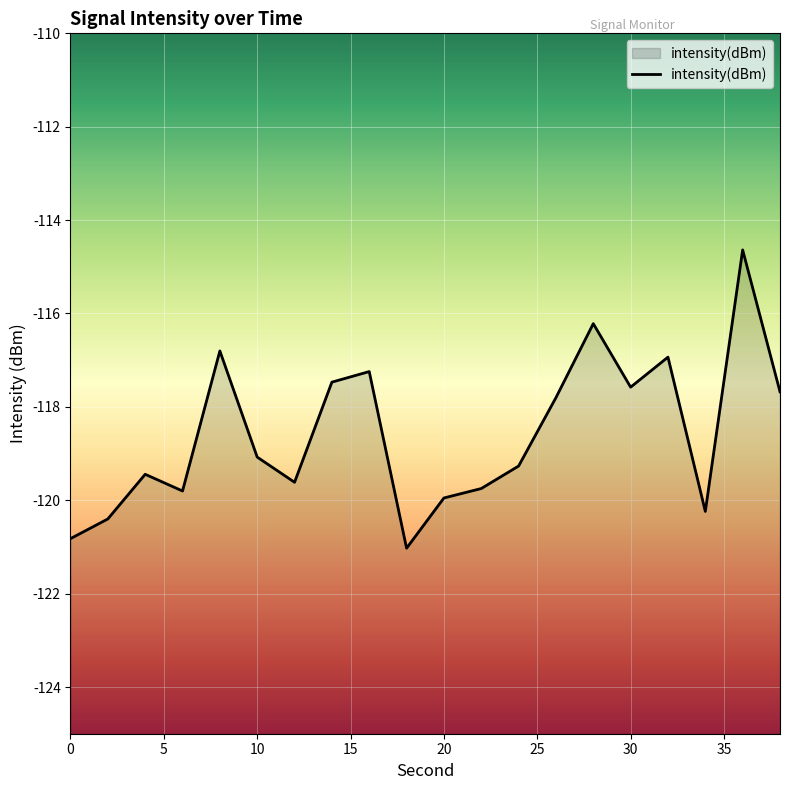

Count the number of values greater than -119.

9